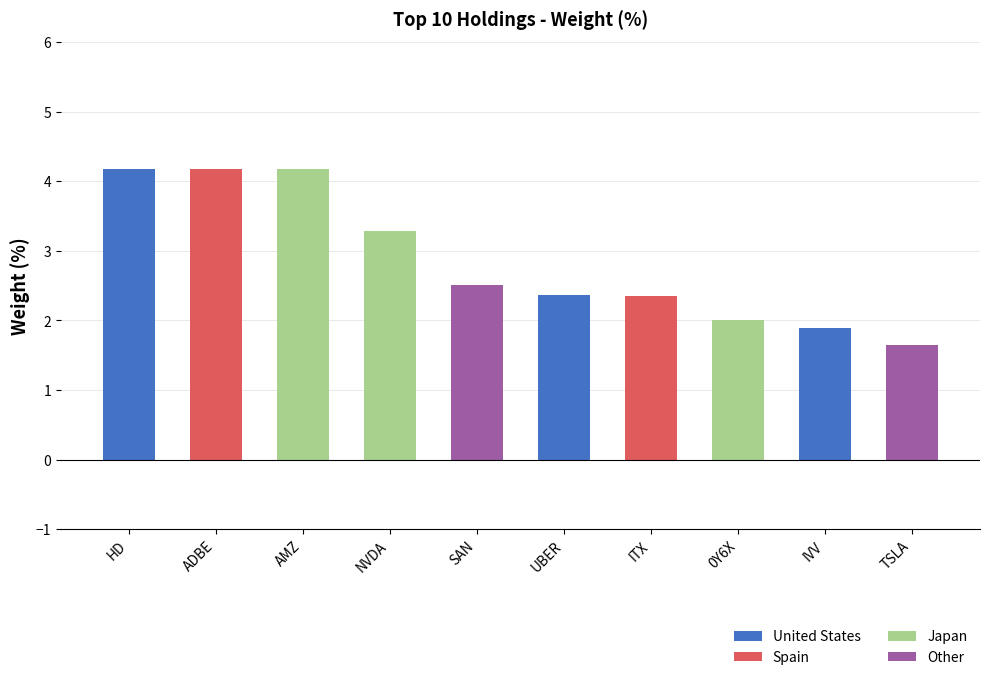

What is the label of the 1st bar from the right?

TSLA